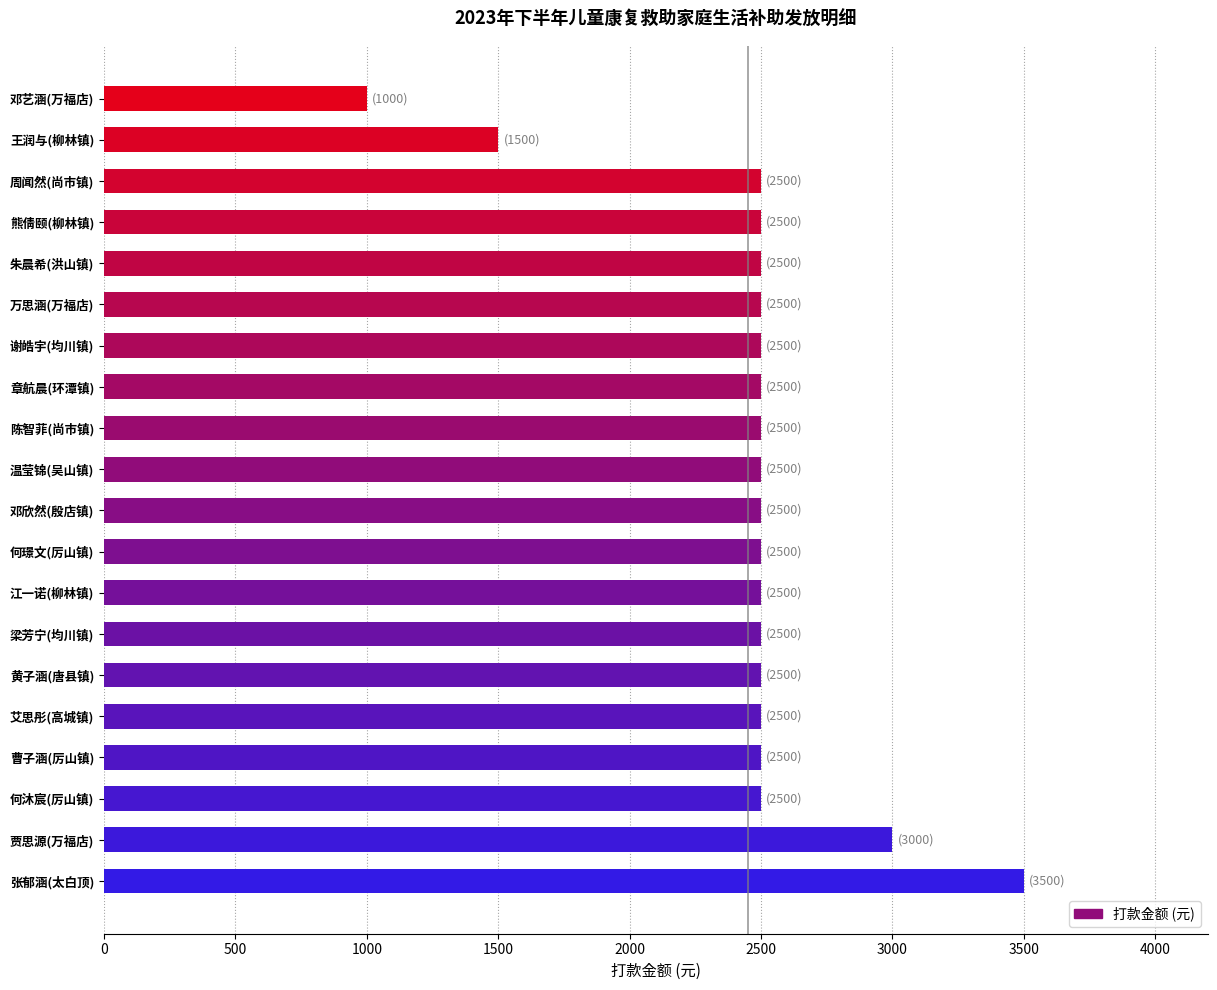

How many values are below 2500?

2